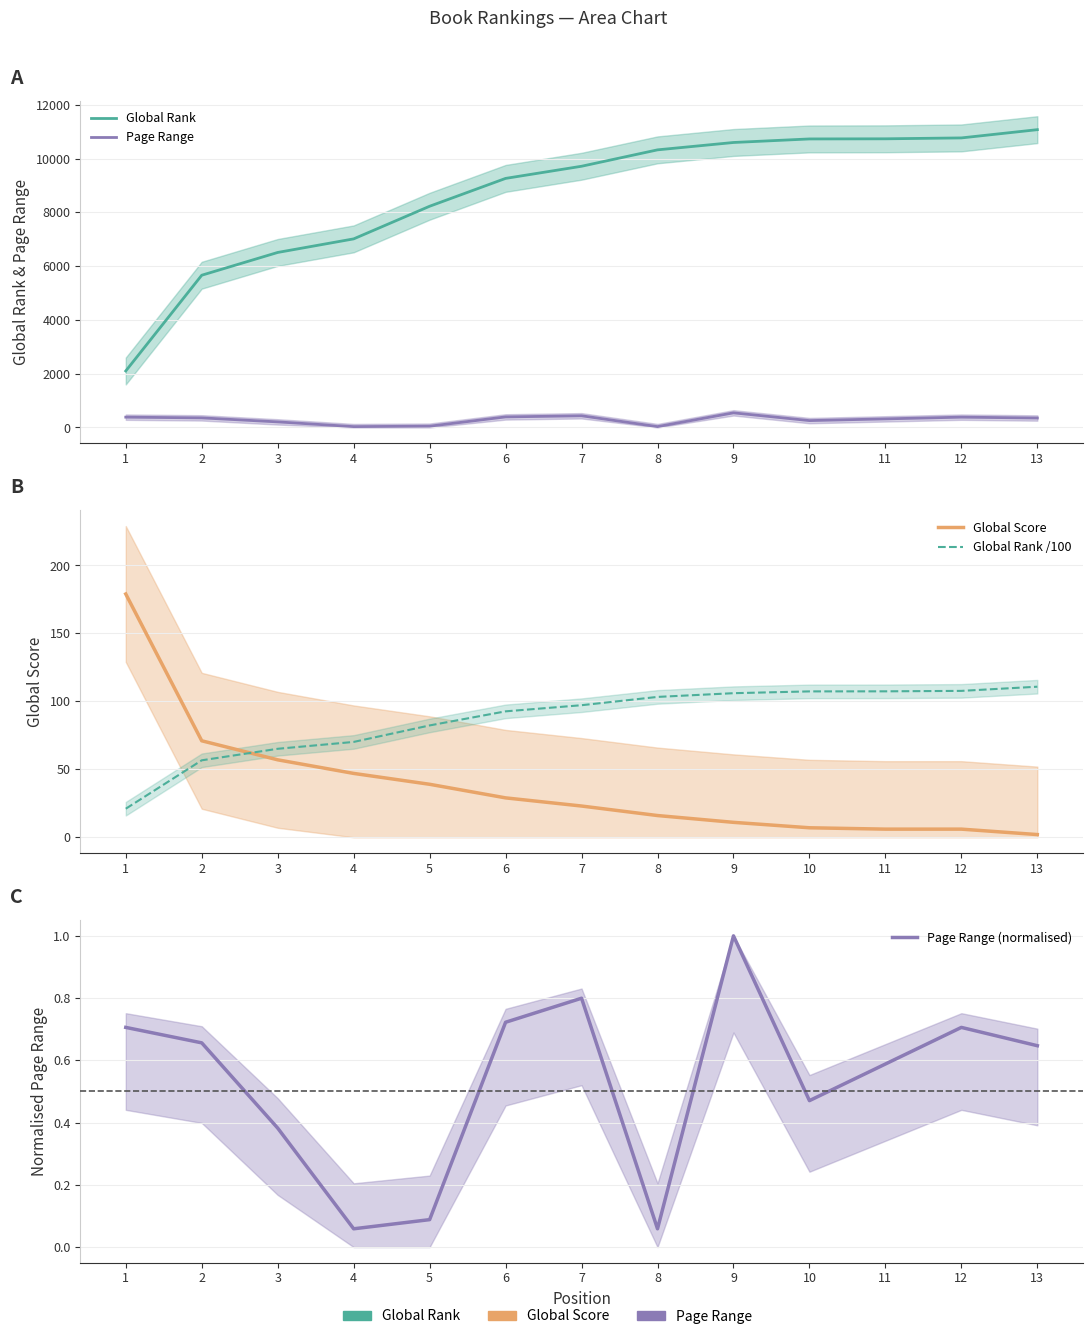

Is it true that Page Range (normalised) equals 0.8 at 7?

True